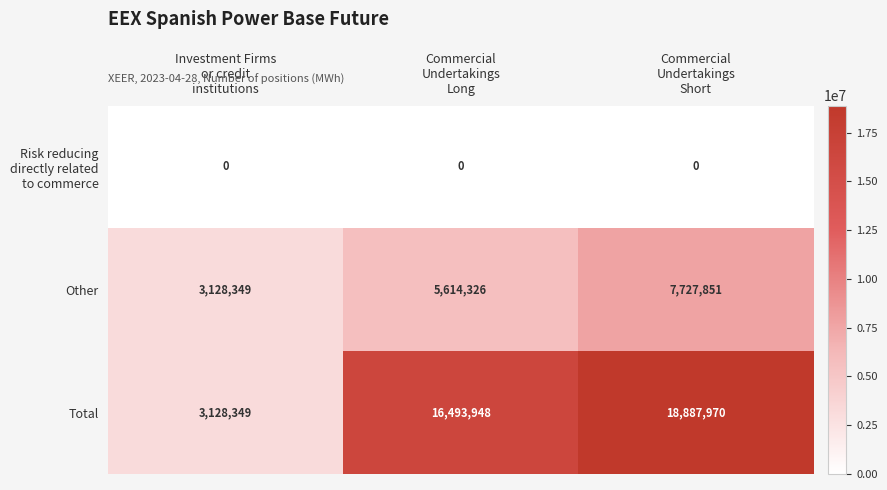

Which series has the largest total across all categories?

Total